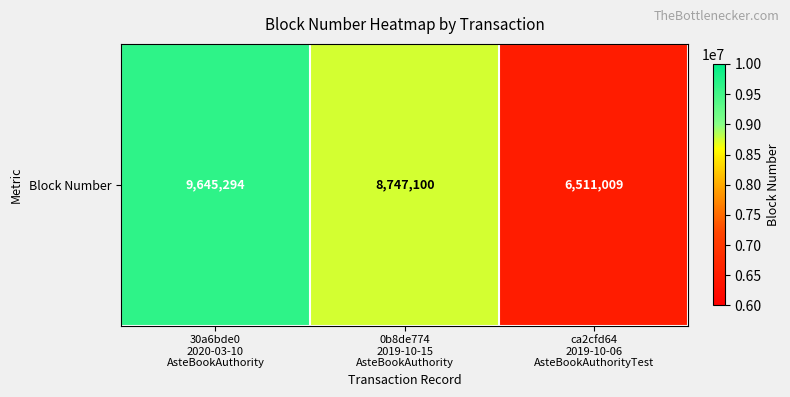

The chart shows a value of 4526679 at 0b8de774
2019-10-15
AsteBookAuthority. True or false?

False